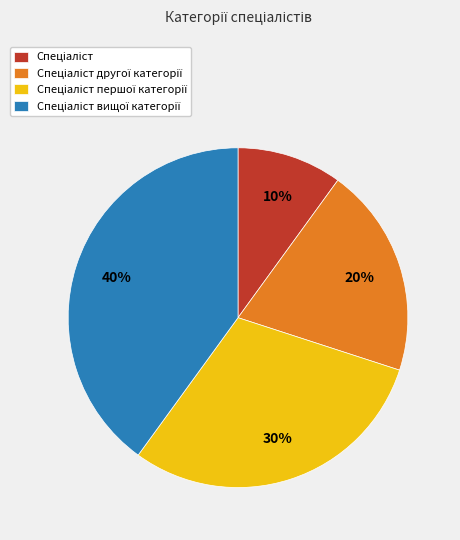

Is there any slice that represents more than half of the pie?

No